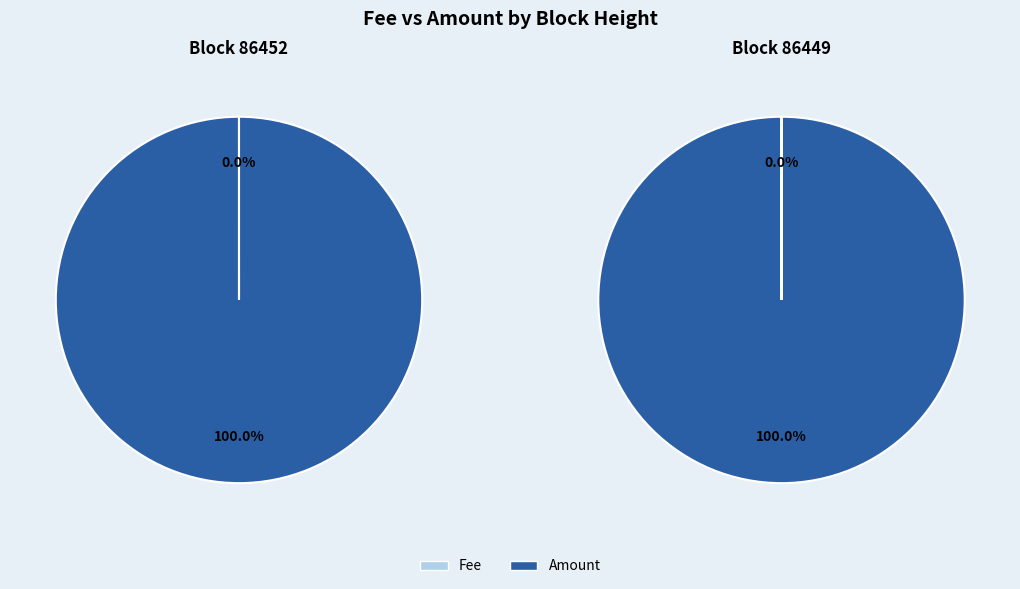

How many segments does this pie chart have?

2